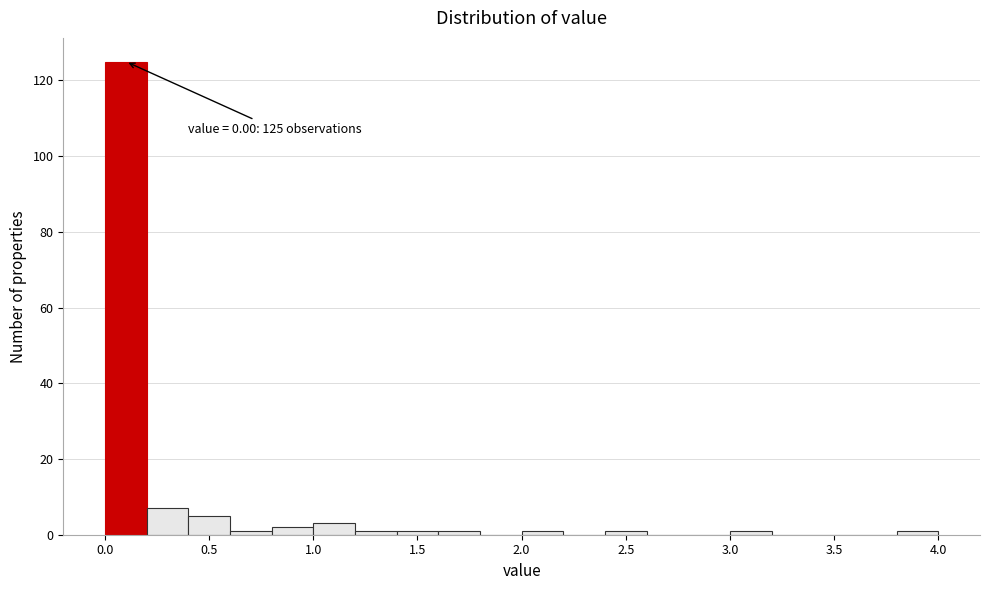

Which range on the x-axis has the tallest bar?

0.0 to 0.2